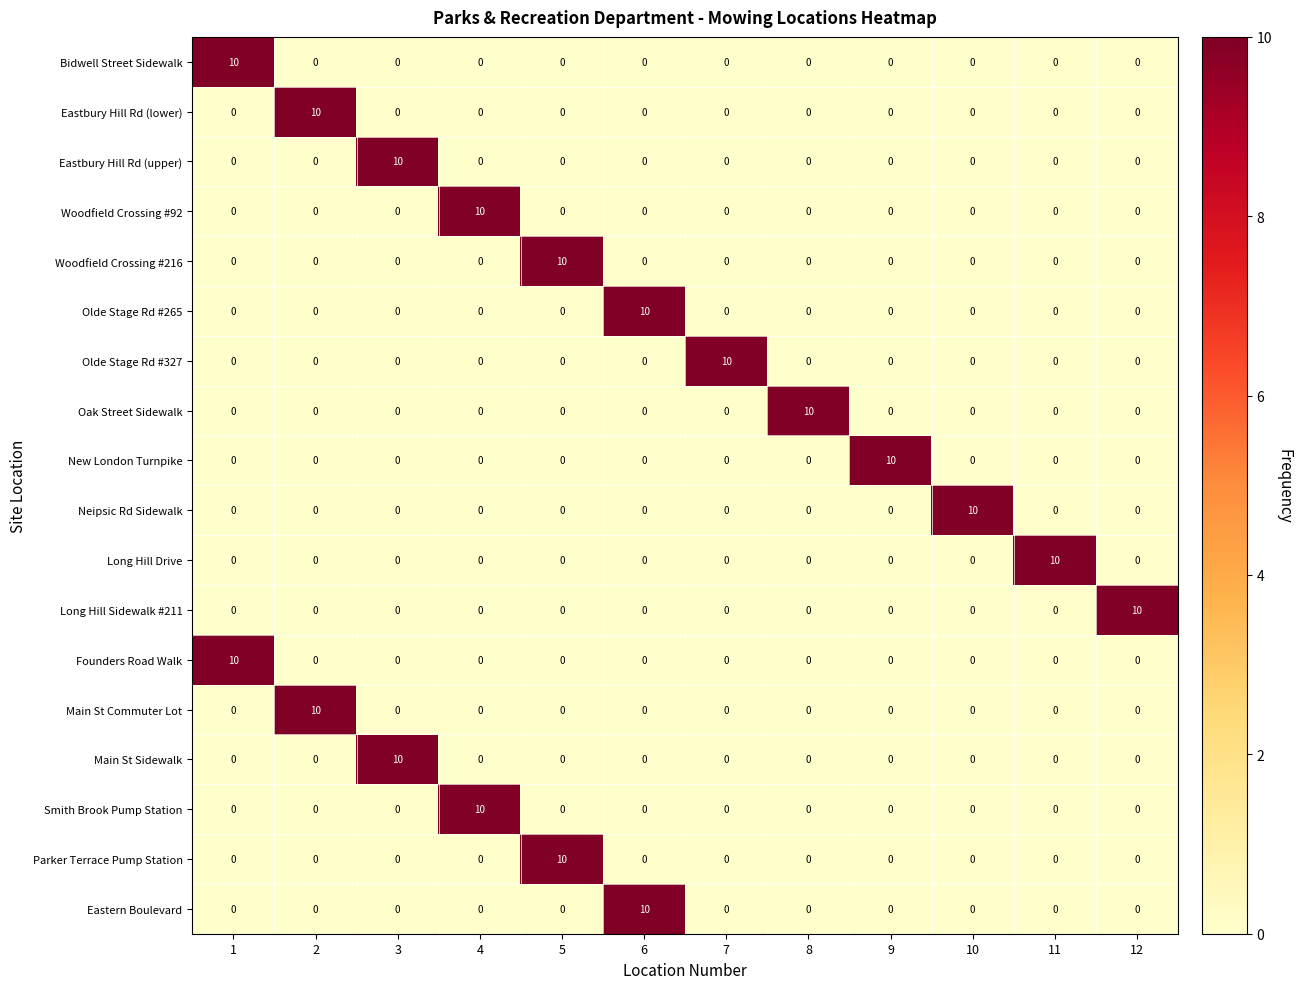

The Long Hill Sidewalk #211 series shows 0 at 10. True or false?

True